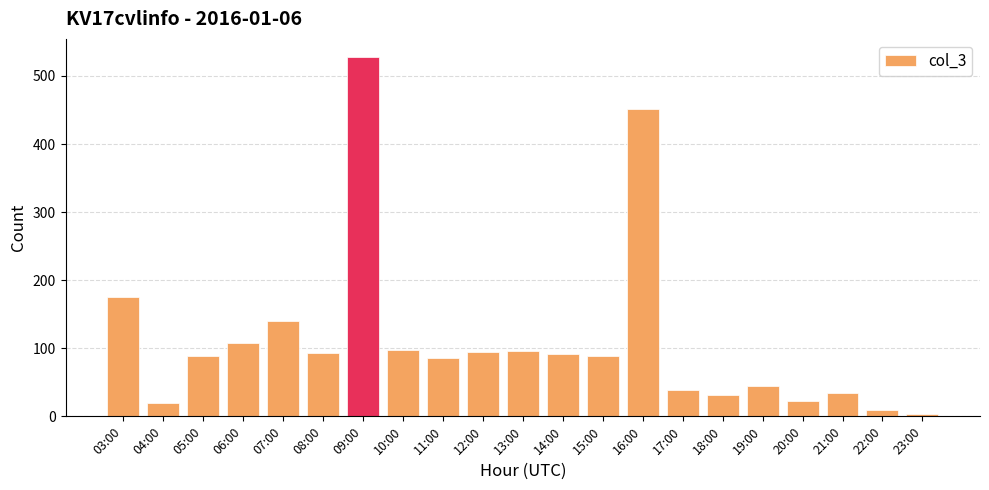

What is the sum of all values?

2343